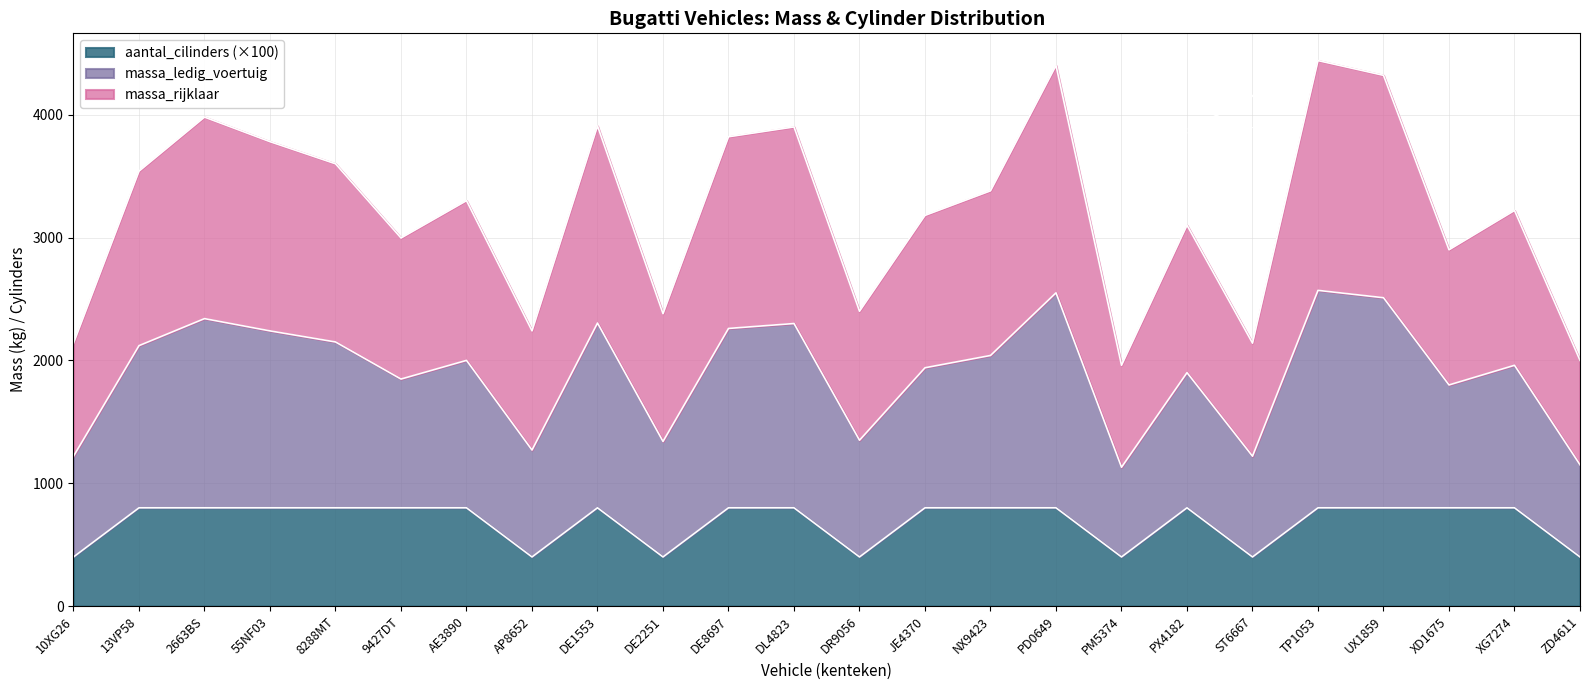

At how many categories does at least one series exceed 1786?

24